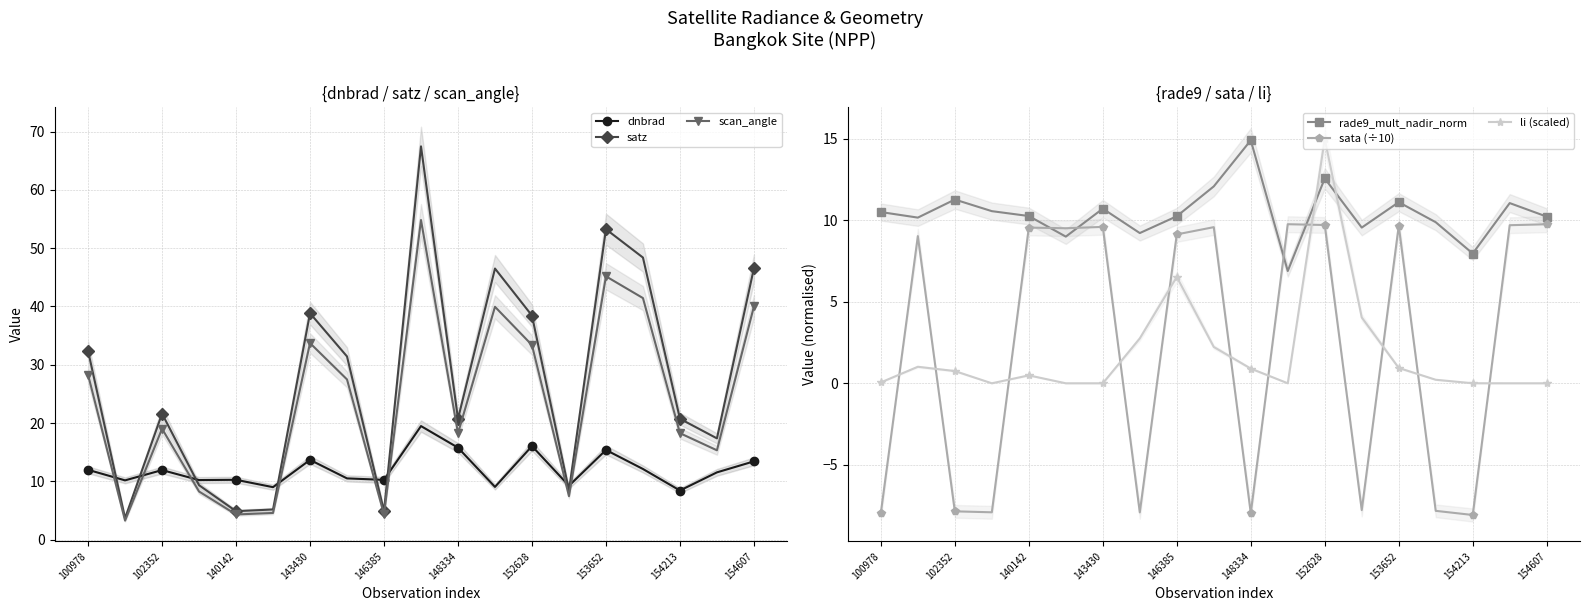

How many values in sata (÷10) are below zero?

8